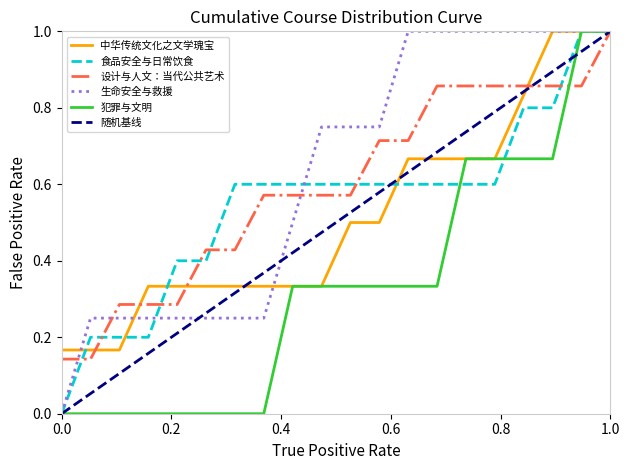

Is it true that 食品安全与日常饮食 equals 0.2 at 1.0?

False